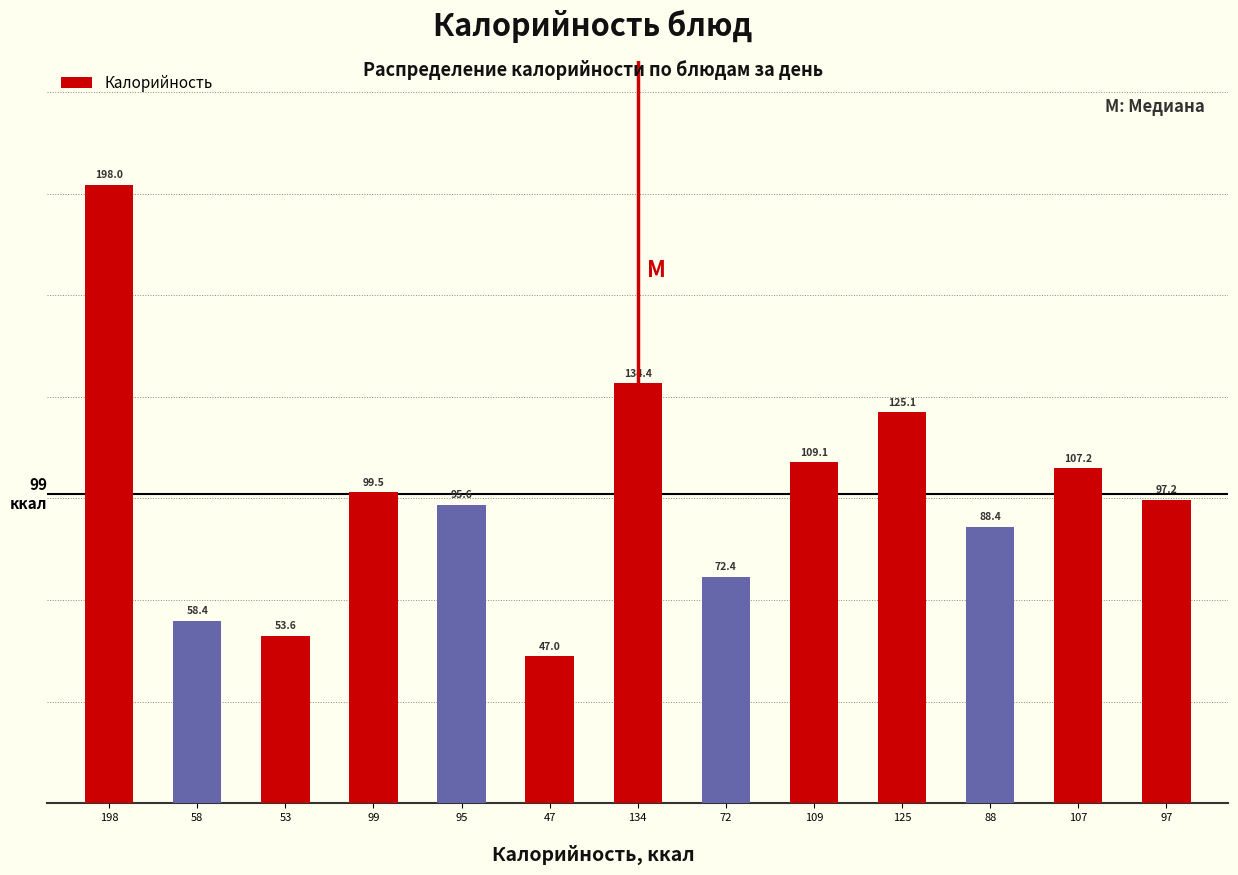

Reading right to left, what are all the values shown in this chart?

97.2	107.2	88.4	125.1	109.1	72.4	134.4	47.0	95.6	99.5	53.6	58.4	198.0